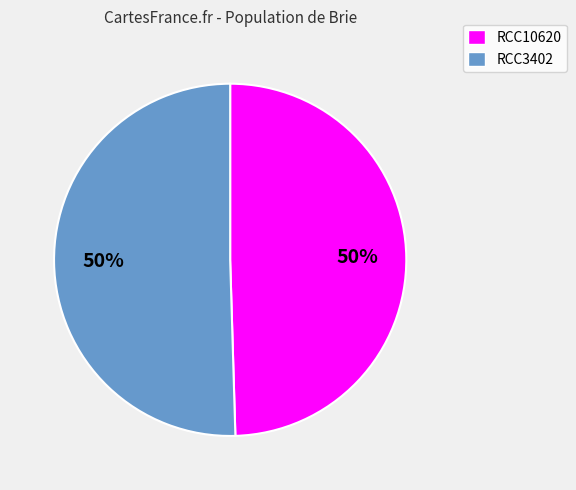

To the nearest percent, what is the combined percentage of RCC10620 and RCC3402?

100%